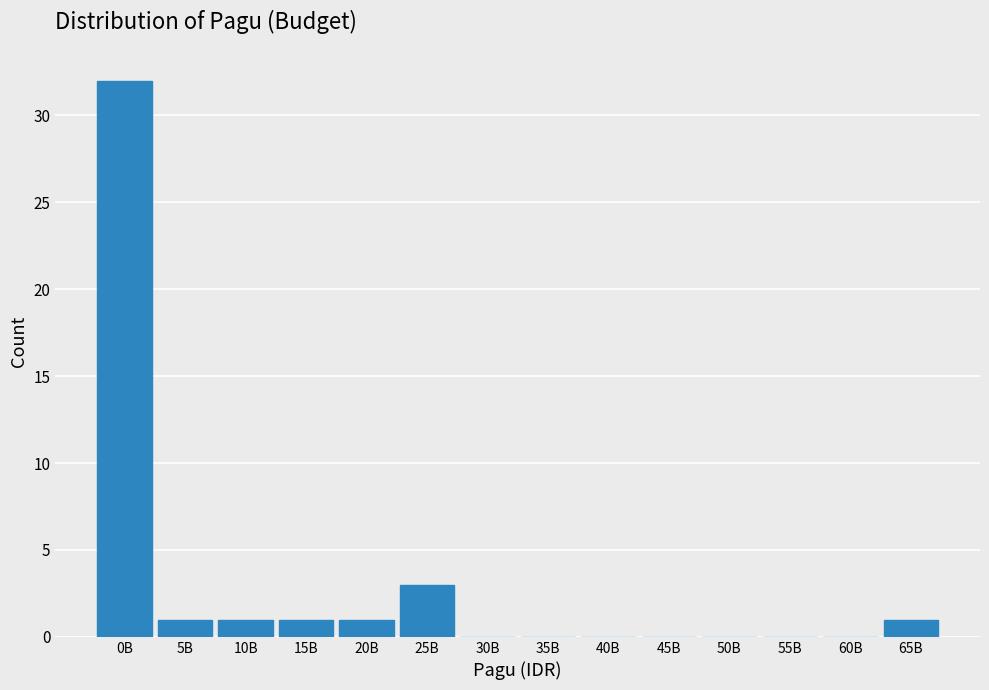

Reading left to right, what are all the values shown in this chart?

0B=32	5B=1	10B=1	15B=1	20B=1	25B=3	30B=0	35B=0	40B=0	45B=0	50B=0	55B=0	60B=0	65B=1